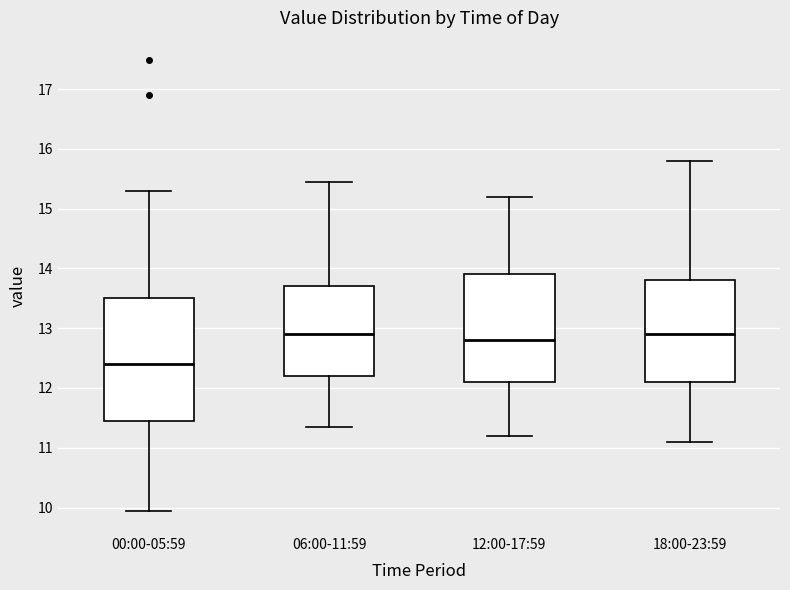

Comparing the boxes themselves (not the whiskers), which one is the tallest?

00:00-05:59